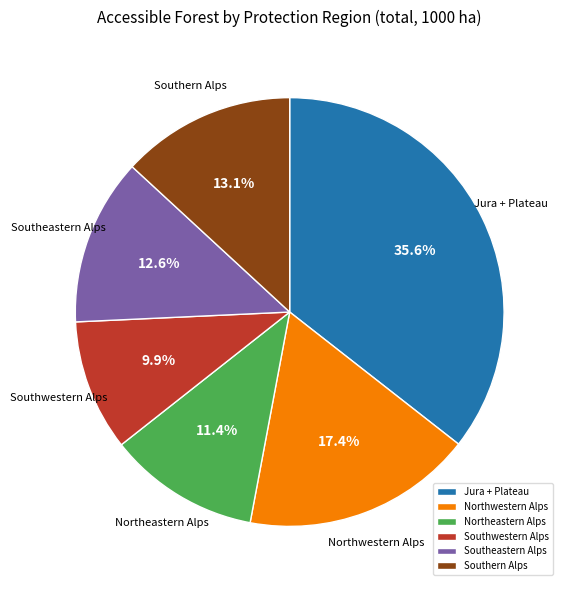

To the nearest percent, what portion does Southwestern Alps represent?

10%